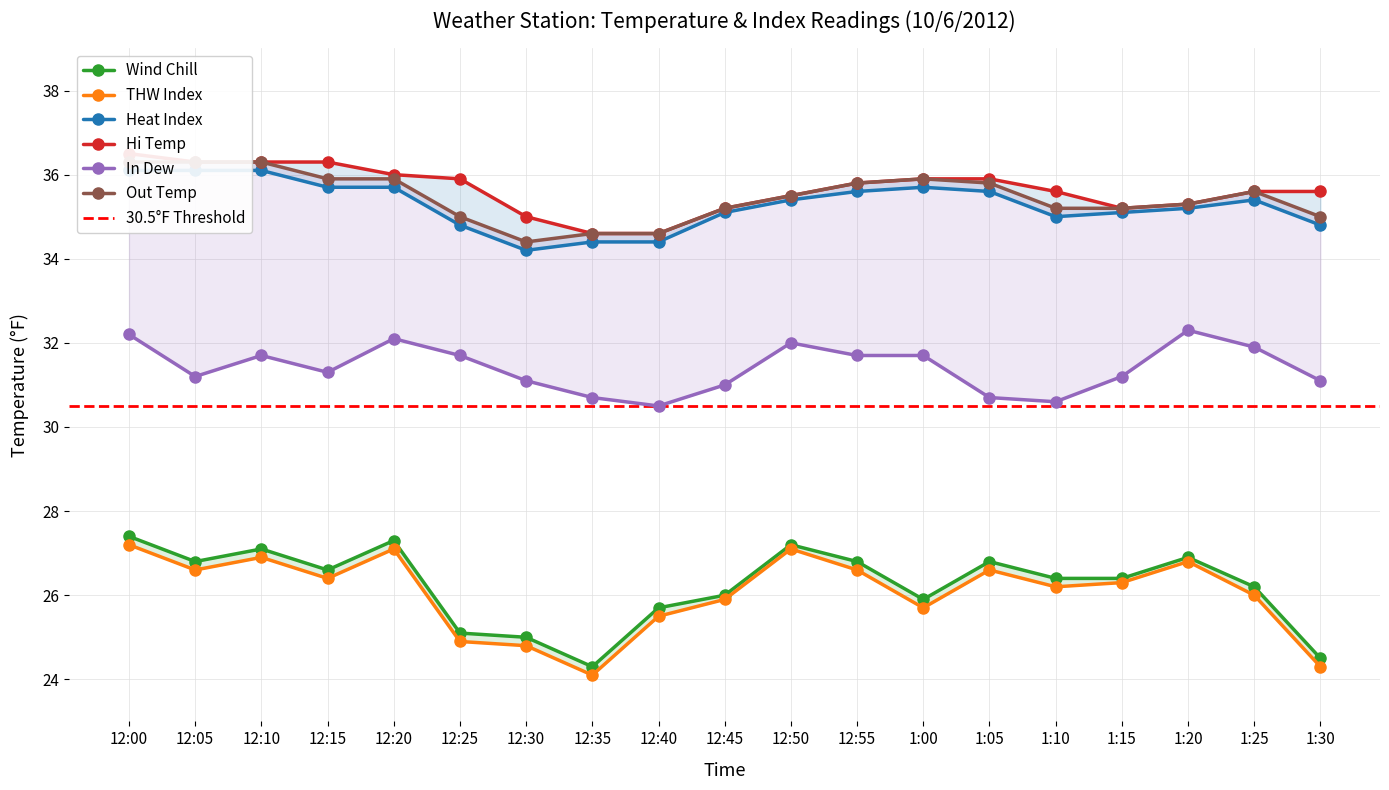

What is the difference between the second highest and second lowest values in the Hi Temp series?

1.7